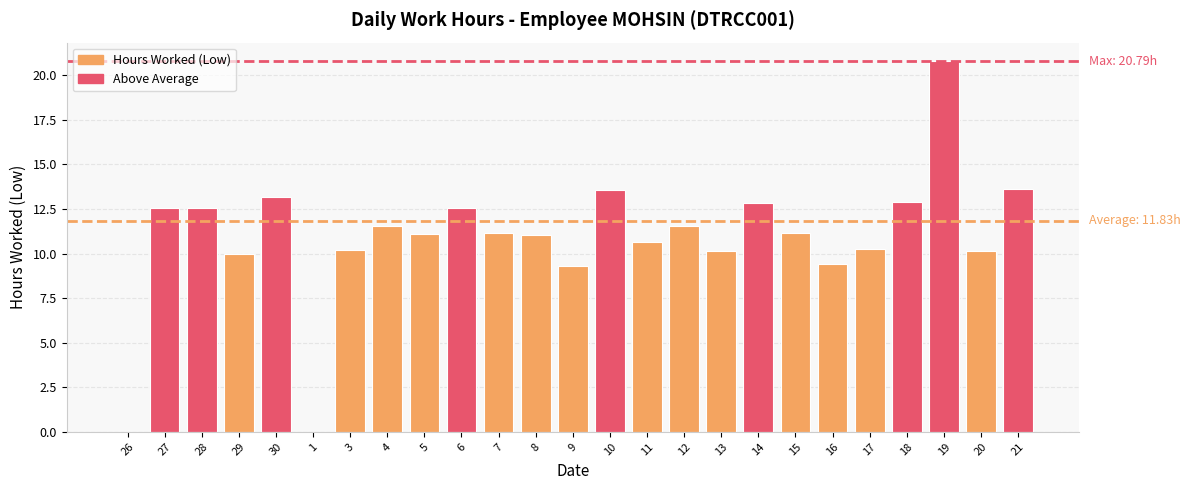

How many data points does each series have?

25